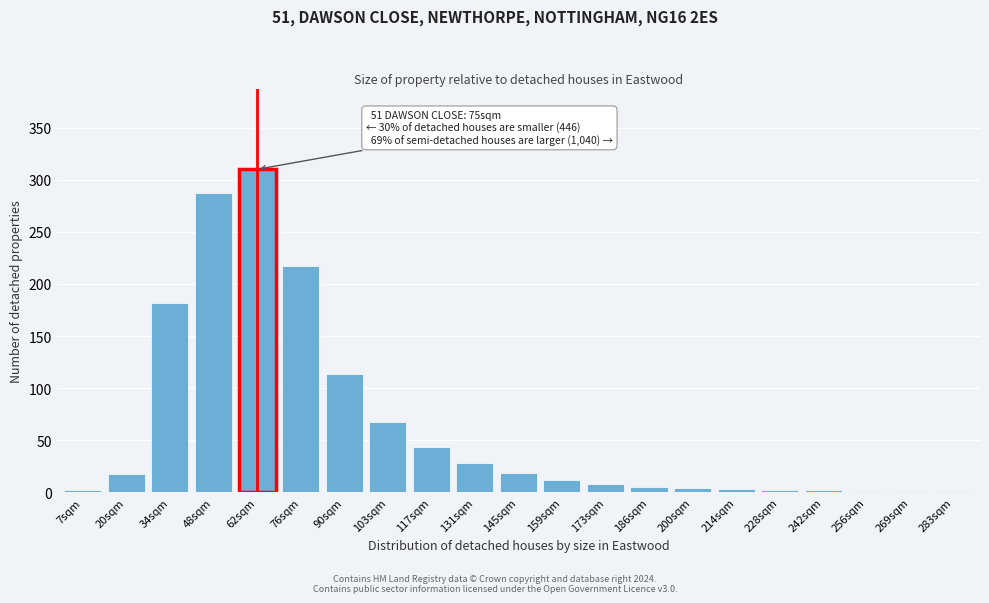

What is the sum of the values at 173sqm and 62sqm?

318